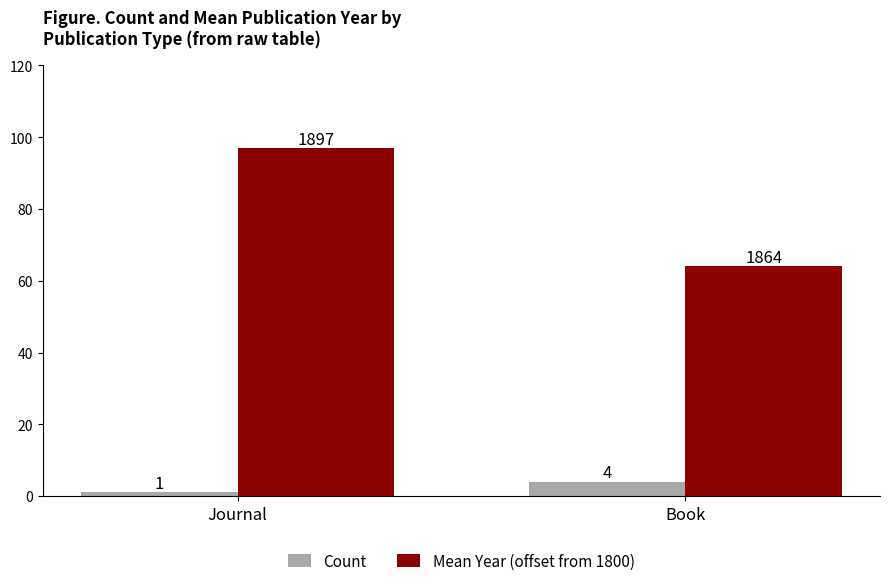

Reading left to right, list all the values displayed in this chart.

Count: Journal=1	Book=4
Mean Year (offset from 1800): Journal=97	Book=64